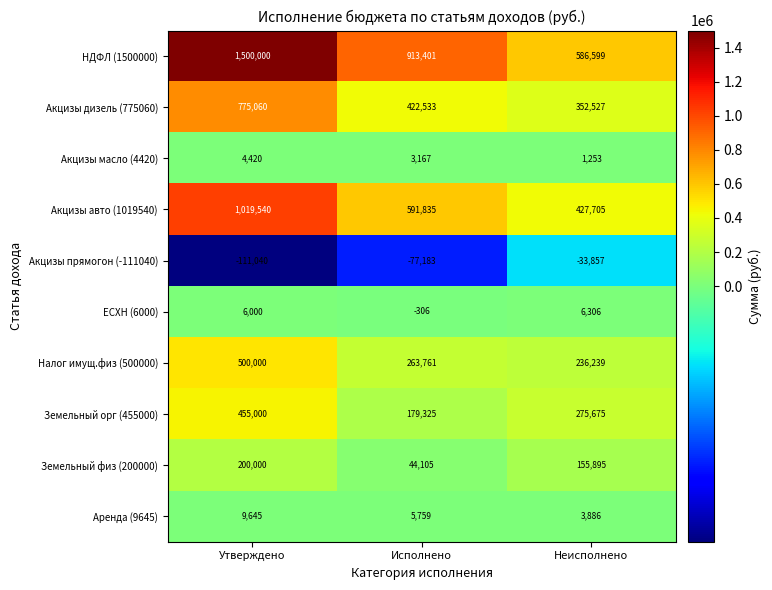

Rank the series at Утверждено from lowest to highest value.

Акцизы прямогон (-111040), Акцизы масло (4420), ЕСХН (6000), Аренда (9645), Земельный физ (200000), Земельный орг (455000), Налог имущ.физ (500000), Акцизы дизель (775060), Акцизы авто (1019540), НДФЛ (1500000)